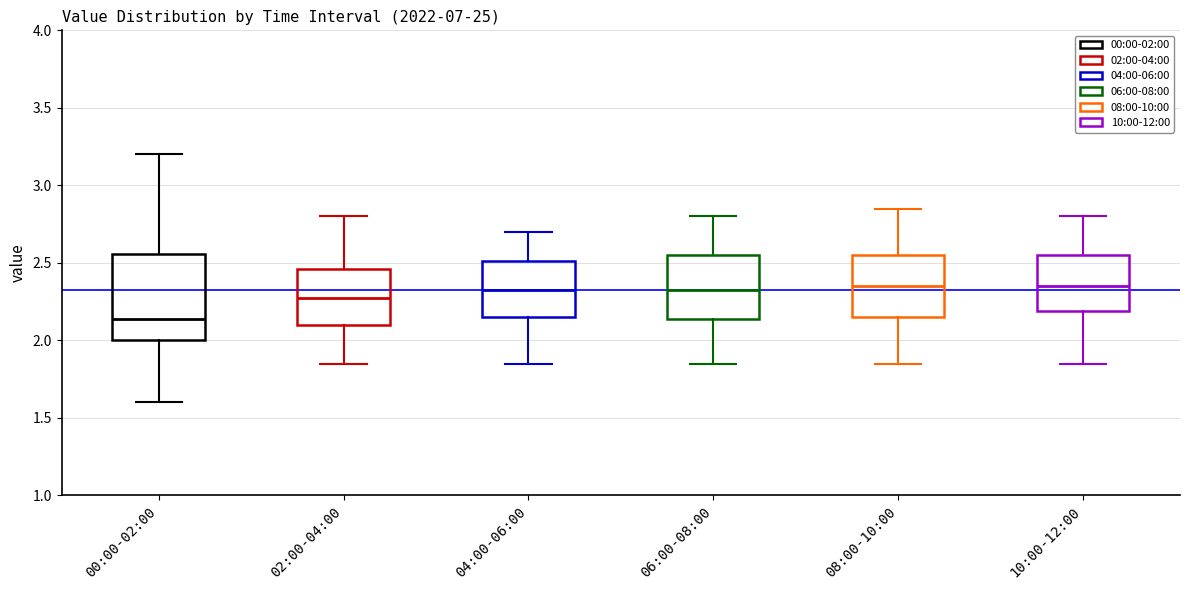

Which box's median line is the lowest?

00:00-02:00